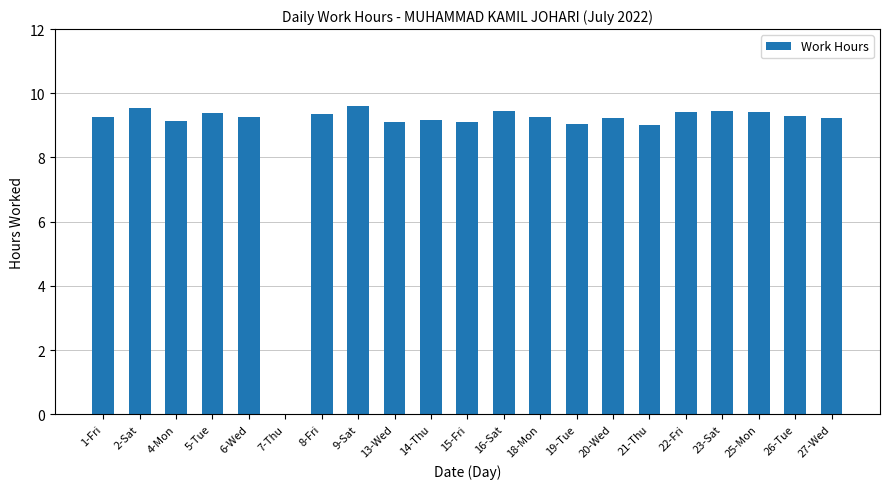

What is the change in value from 19-Tue to 22-Fri?

+0.4